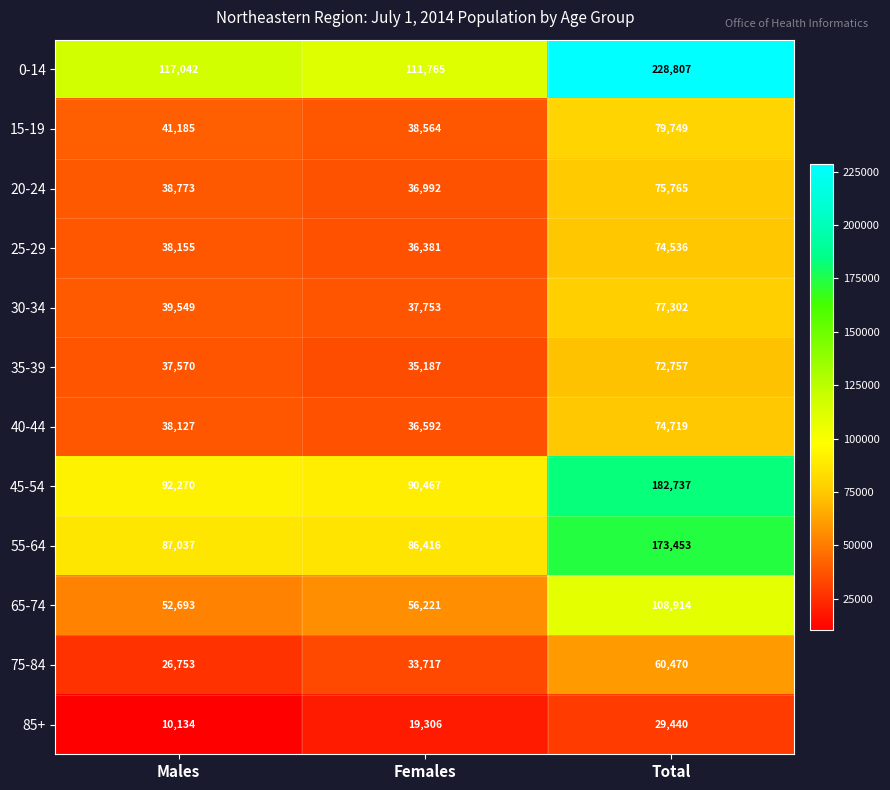

What is the smallest value displayed?

10134